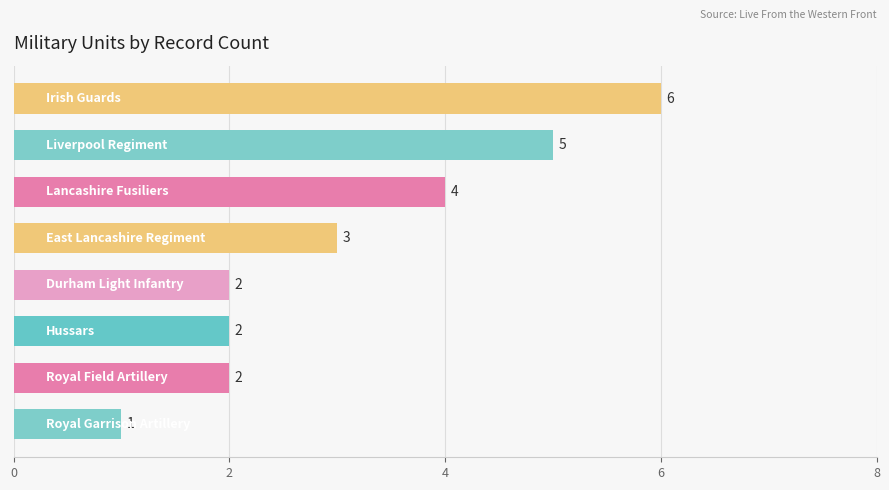

What is the maximum value shown in the chart?

6